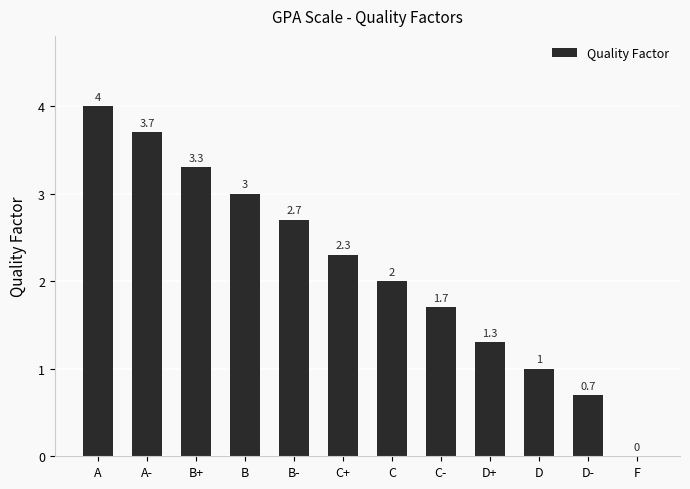

What is the sum of all values?

25.7